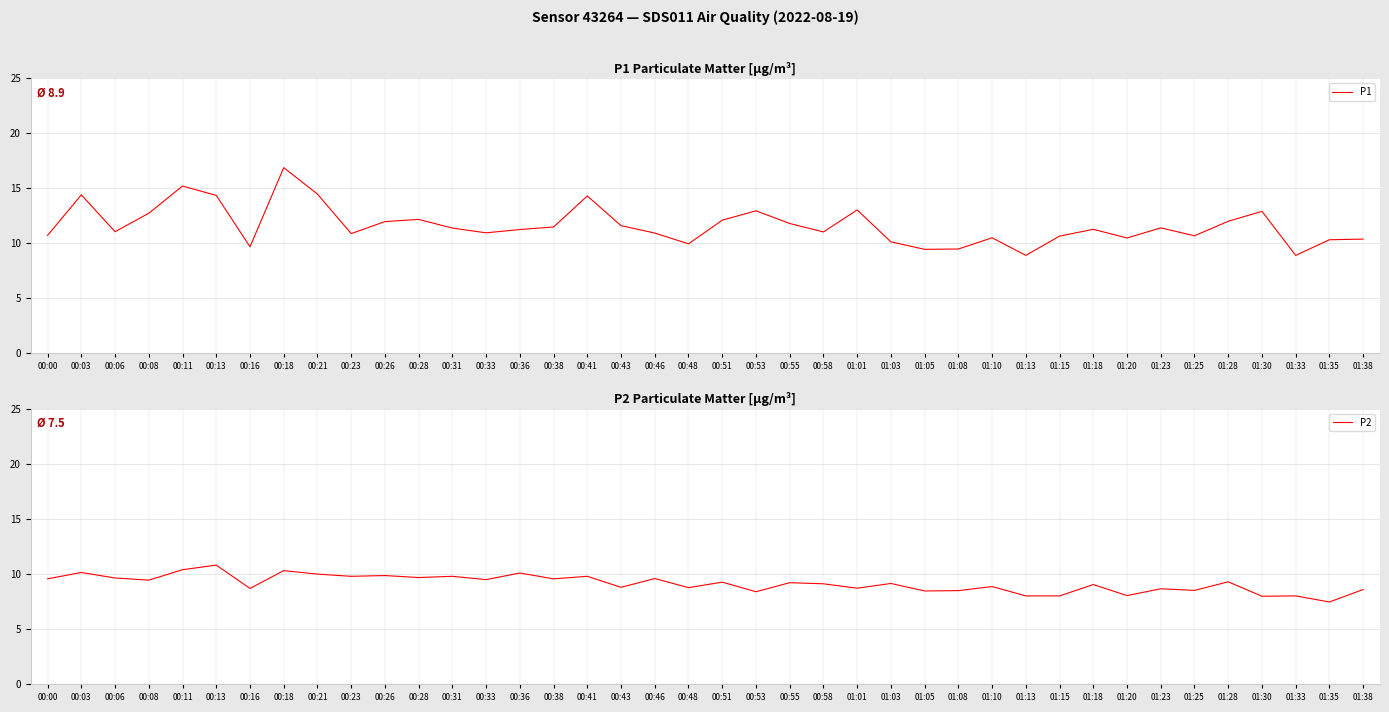

True or false: P1 and P2 cross at least once.

False